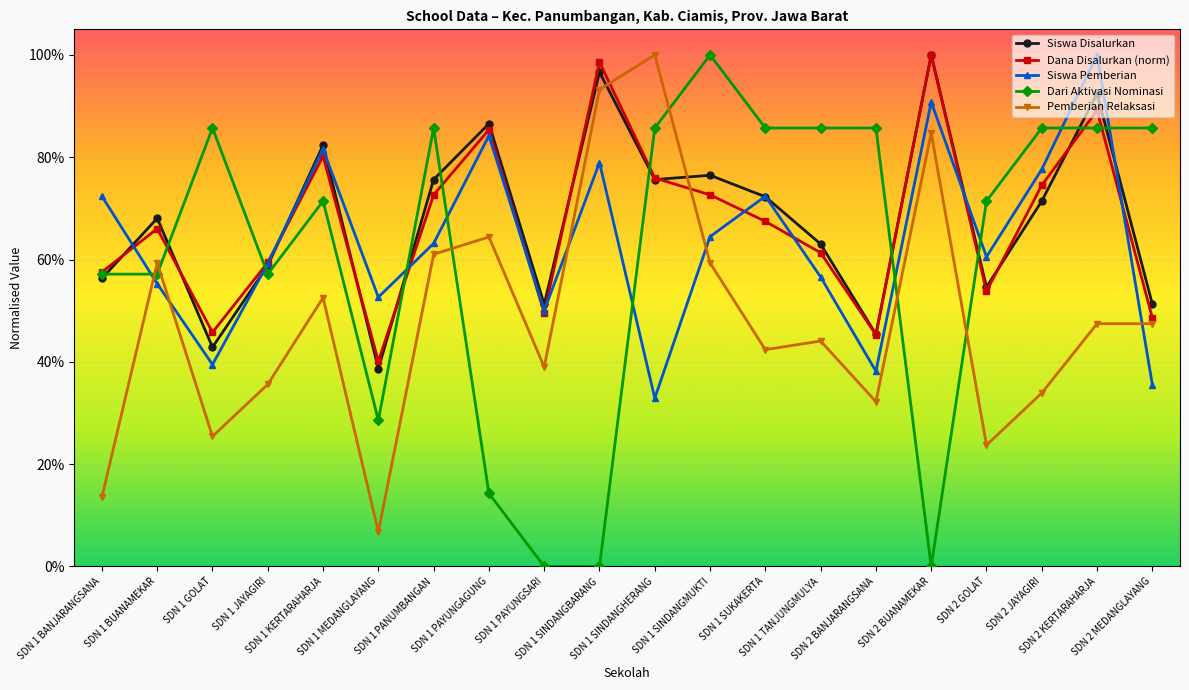

Is the value of Dana Disalurkan (norm) at SDN 1 SINDANGBARANG greater than the value of Dari Aktivasi Nominasi at SDN 2 BUANAMEKAR?

Yes